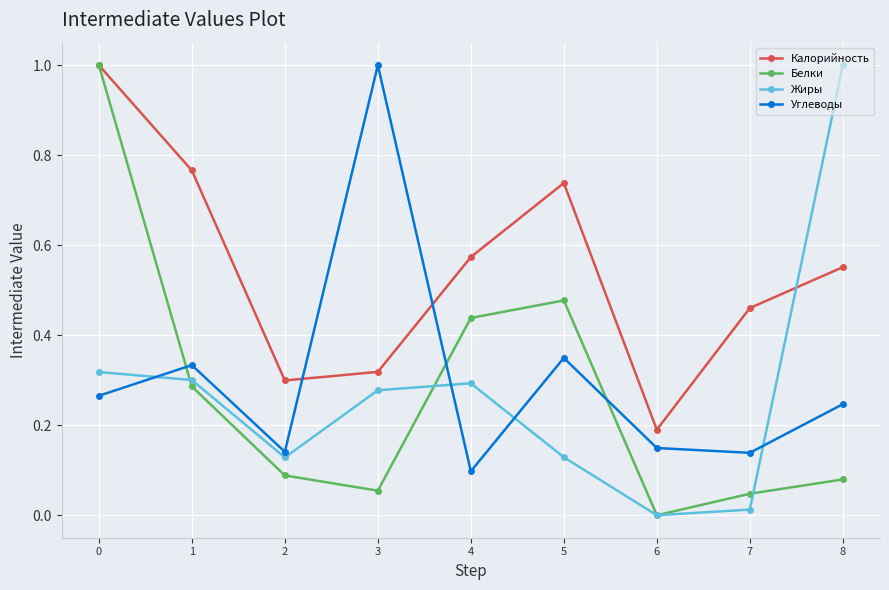

How many interior local peaks does the Белки series have?

1